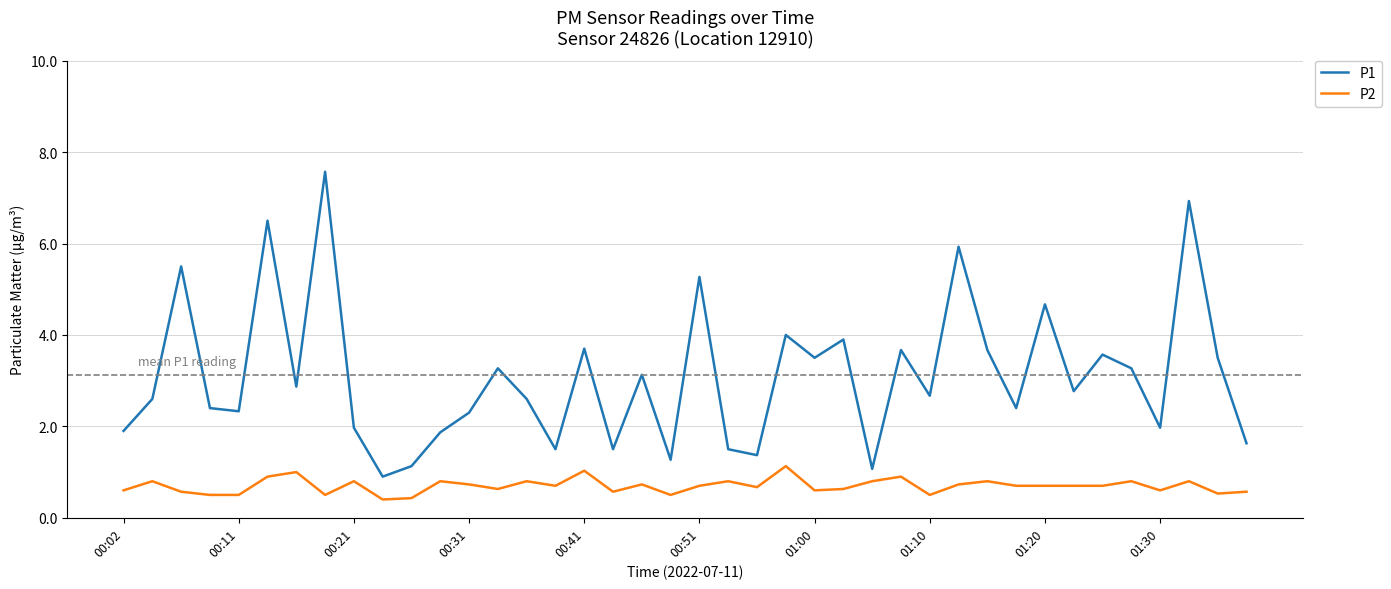

In P1, how many points are lower than both neighbors (excluding endpoints)?

13